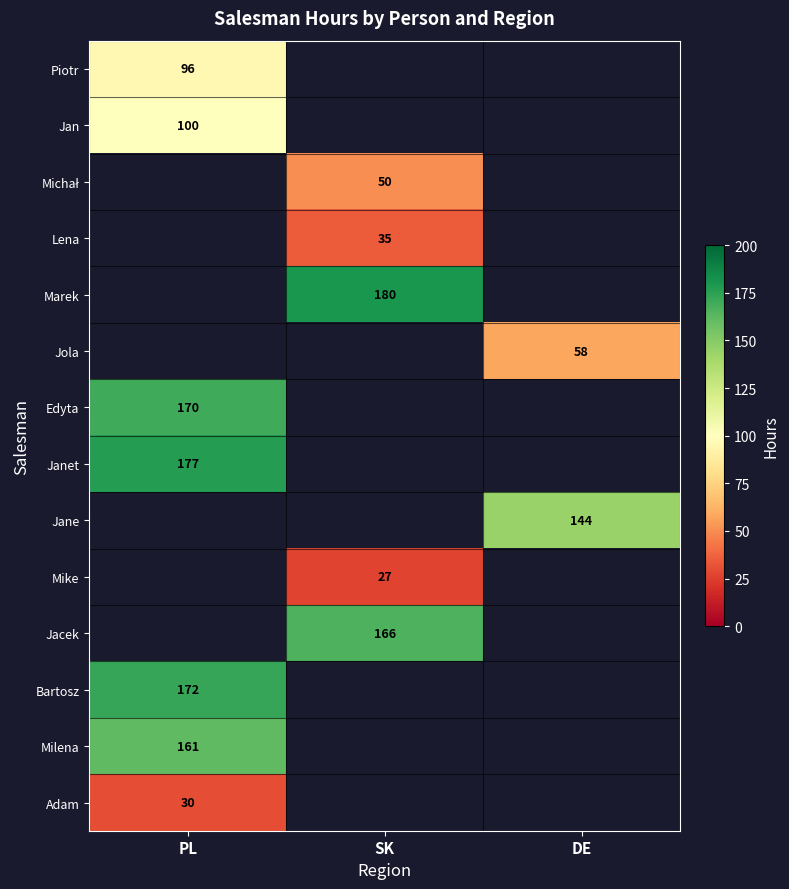

True or false: Mike has a value of 27 at SK.

True